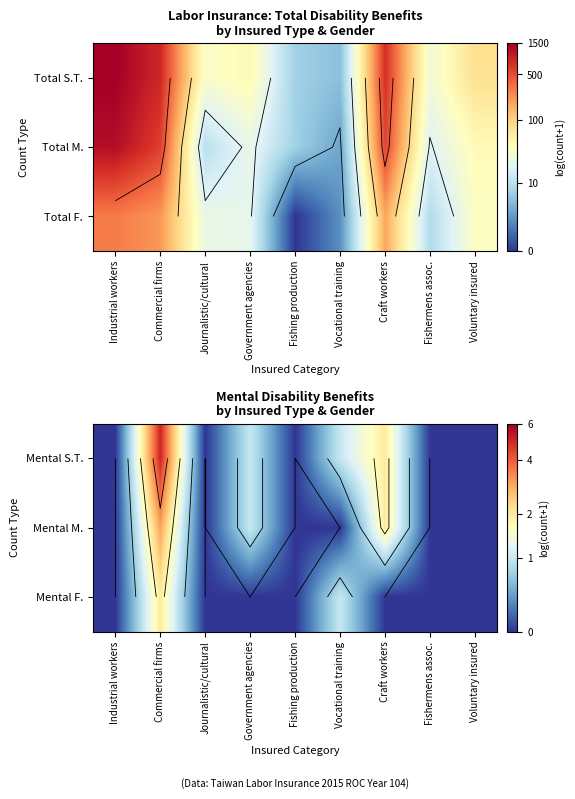

Is the value of Mental M. at Commercial firms greater than the value of Mental S.T. at Fishermens assoc.?

Yes